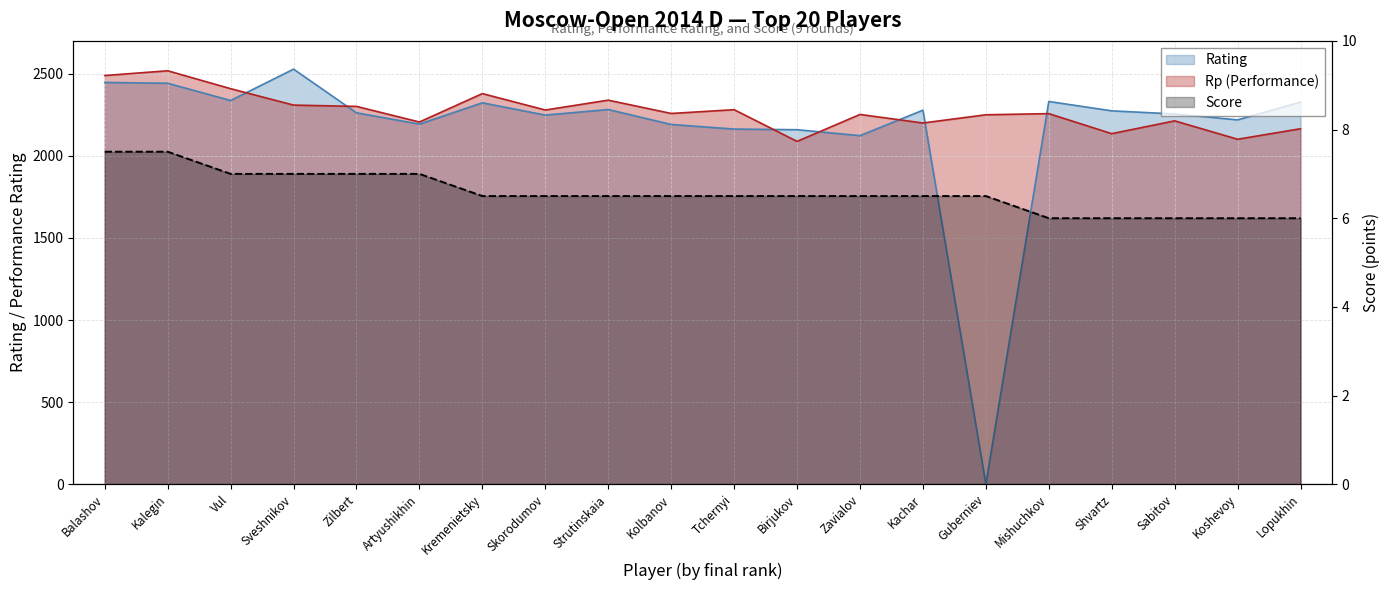

True or false: Rp and Score intersect in this chart.

False